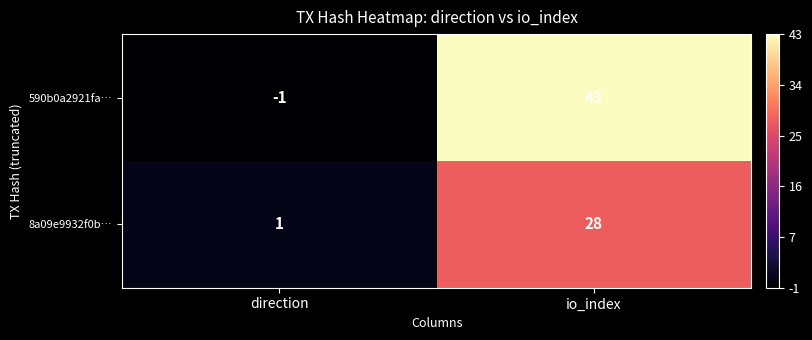

Reading left to right, list all the values displayed in this chart.

590b0a2921fa…: direction=-1	io_index=43
8a09e9932f0b…: direction=1	io_index=28